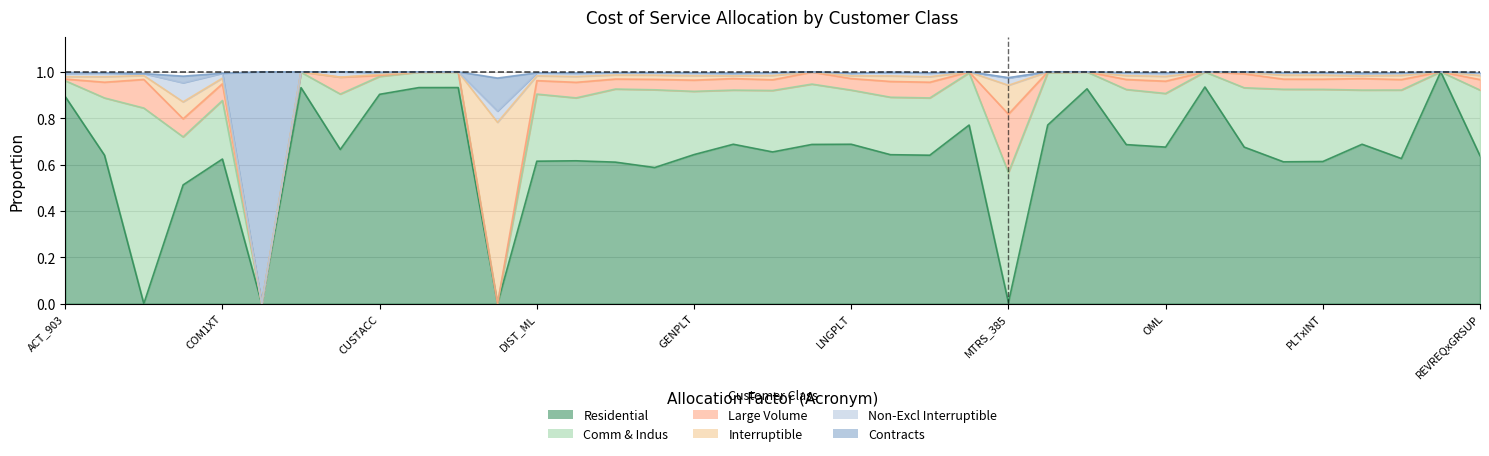

The Comm & Indus series shows 0.3 at INTGPLT. True or false?

True